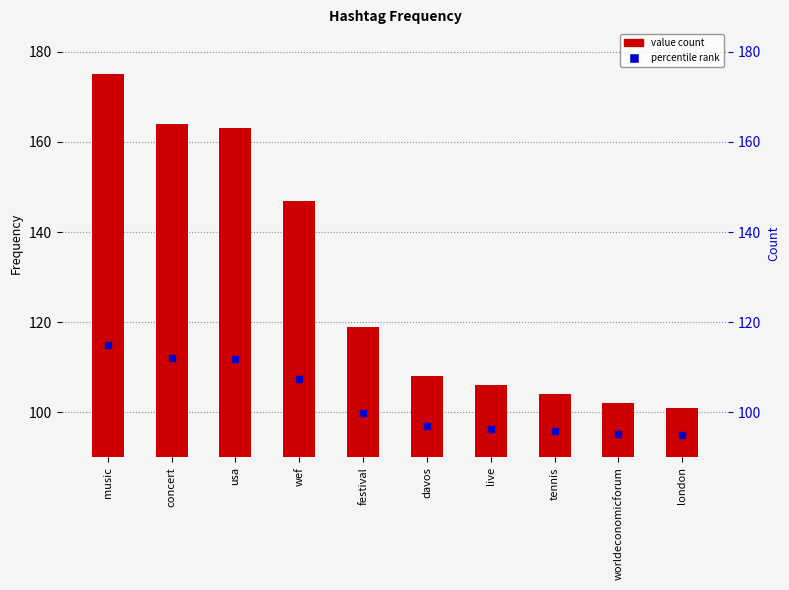

What is the label of the 2nd bar from the left?

concert